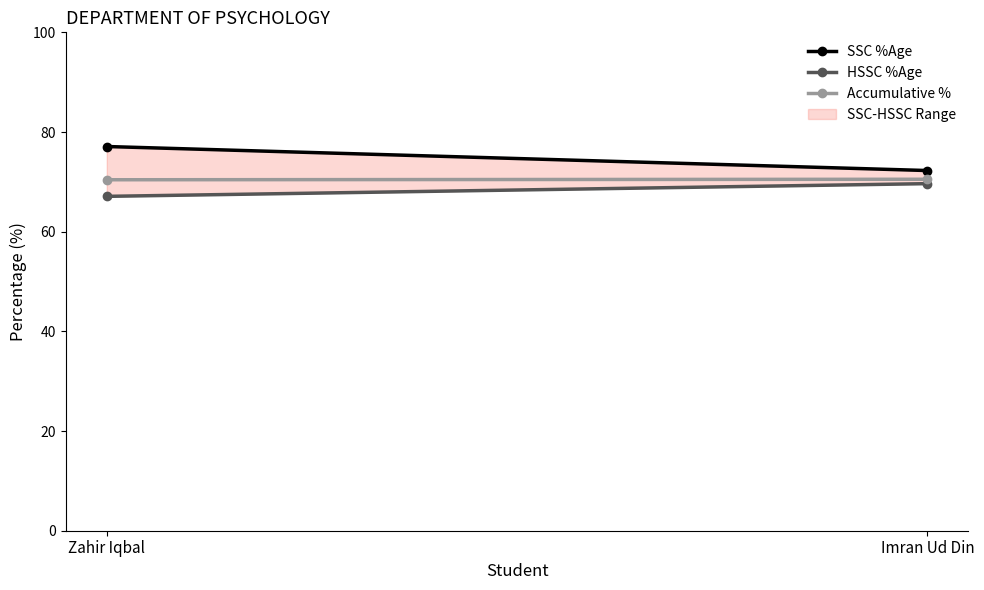

What is the value of the Accumulative % point at the 2nd from the left?

70.5